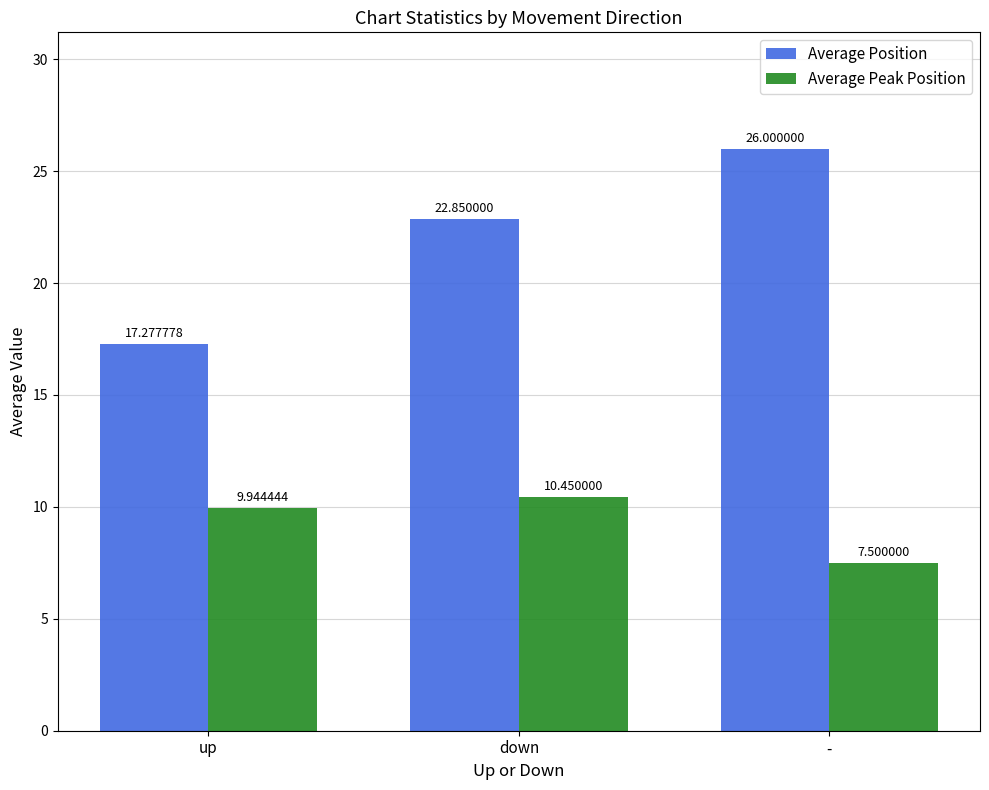

Which series changed the most between up and down?

Average Position